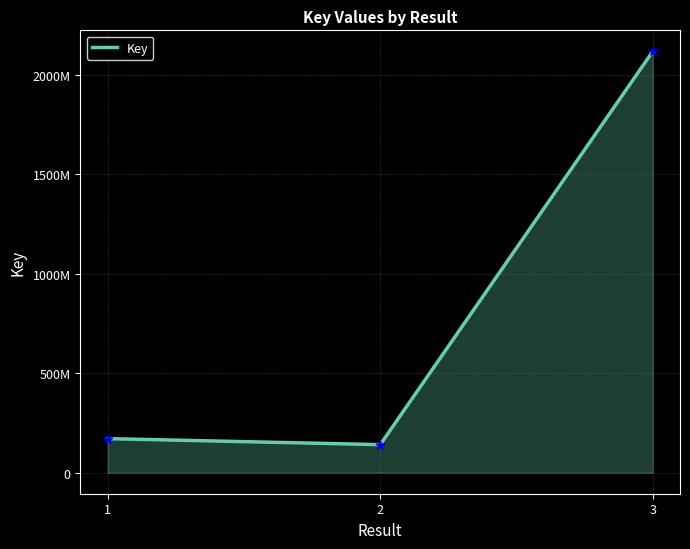

Approximately how many times larger is the value at 3 compared to 1?

12.4